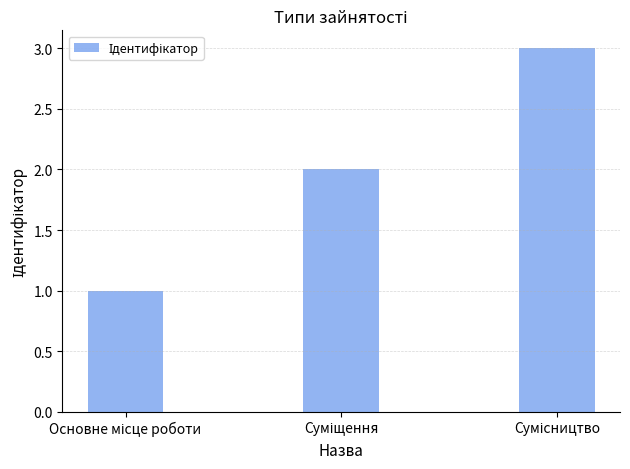

What is the maximum value shown in the chart?

3